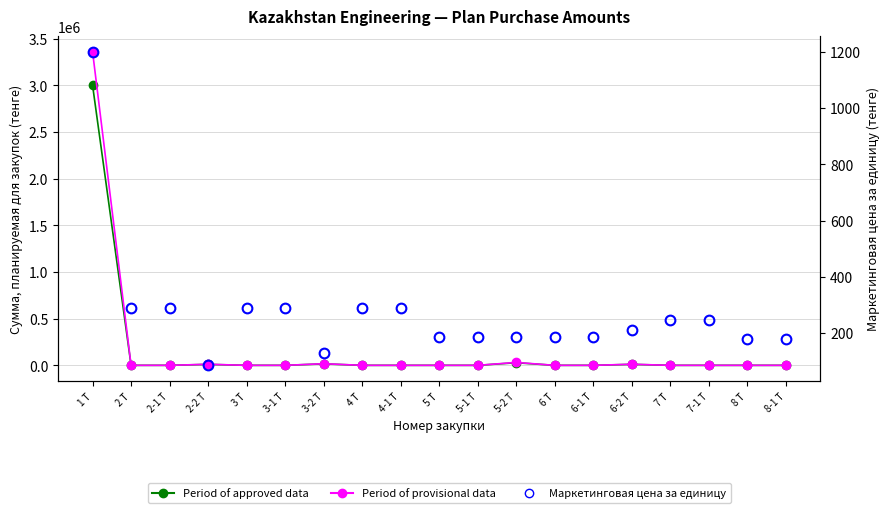

Reading left to right, what are all the values shown in this chart?

Сумма без НДС (approved): 1 Т=3000000	2 Т=0	2-1 Т=0	2-2 Т=10200	3 Т=0	3-1 Т=0	3-2 Т=15600	4 Т=0	4-1 Т=0	5 Т=0	5-1 Т=0	5-2 Т=27750	6 Т=0	6-1 Т=0	6-2 Т=10500	7 Т=0	7-1 Т=0	8 Т=0	8-1 Т=0
Сумма с НДС (provisional): 1 Т=3360000	2 Т=0	2-1 Т=0	2-2 Т=11424	3 Т=0	3-1 Т=0	3-2 Т=17472	4 Т=0	4-1 Т=0	5 Т=0	5-1 Т=0	5-2 Т=31080	6 Т=0	6-1 Т=0	6-2 Т=11760	7 Т=0	7-1 Т=0	8 Т=0	8-1 Т=0
Маркетинговая цена за единицу: 1 Т=1200	2 Т=288	2-1 Т=288	2-2 Т=85	3 Т=288	3-1 Т=288	3-2 Т=130	4 Т=288	4-1 Т=288	5 Т=187	5-1 Т=187	5-2 Т=185	6 Т=187	6-1 Т=187	6-2 Т=210	7 Т=245	7-1 Т=245	8 Т=180	8-1 Т=180